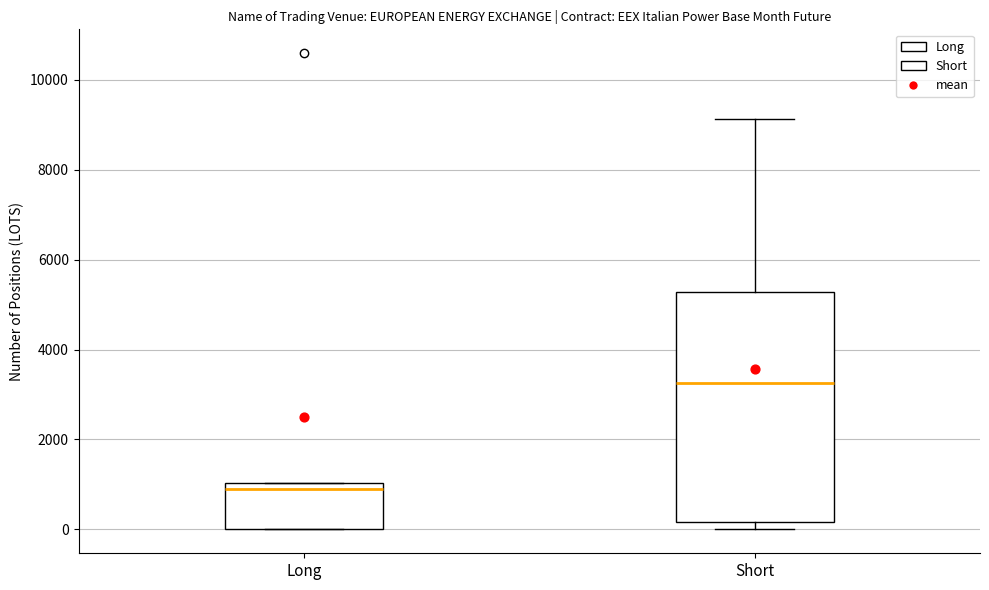

Which box has the highest median line?

Short